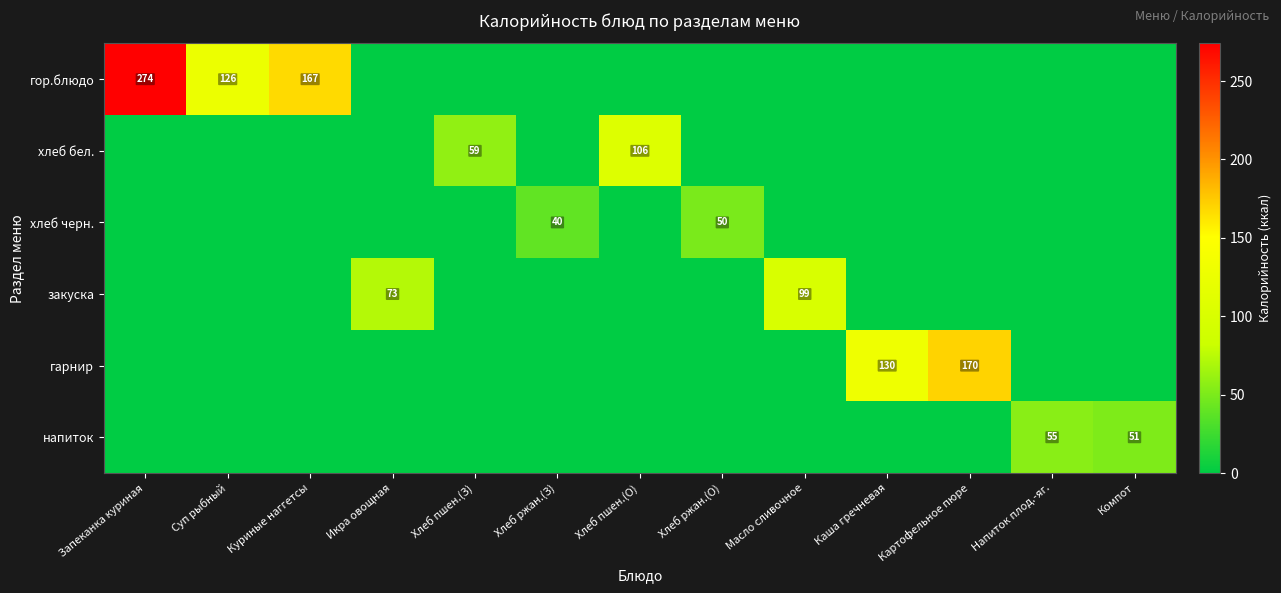

At which label is закуска closest to 49?

Икра овощная